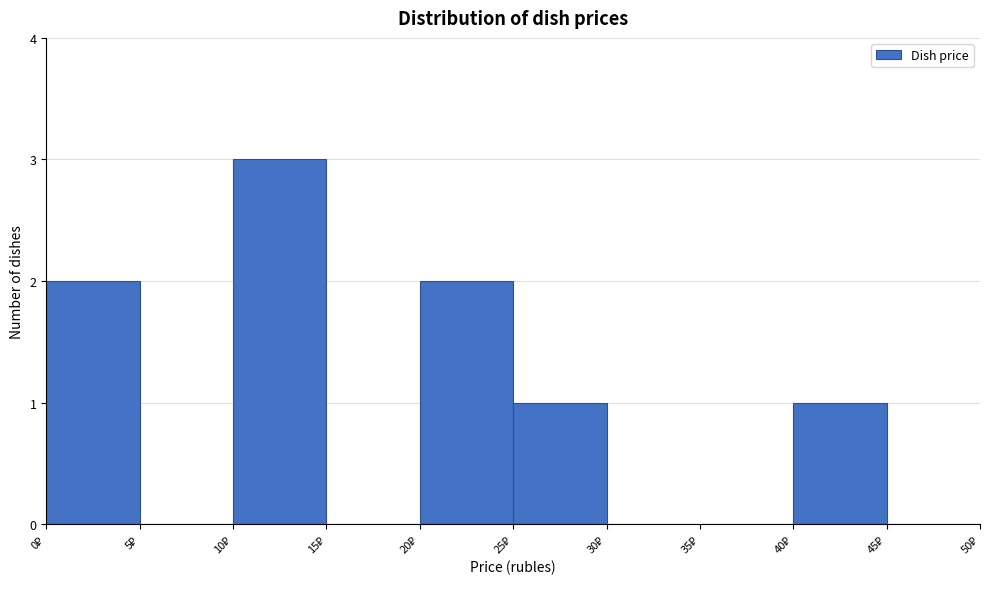

Reading left to right, list every bar in this chart as the range it spans on the x-axis followed by its height. The values are not printed on the chart, so give them approximately, as read against the axis.

0 to 5: 2
5 to 10: 0
10 to 15: 3
15 to 20: 0
20 to 25: 2
25 to 30: 1
30 to 35: 0
35 to 40: 0
40 to 45: 1
45 to 50: 0